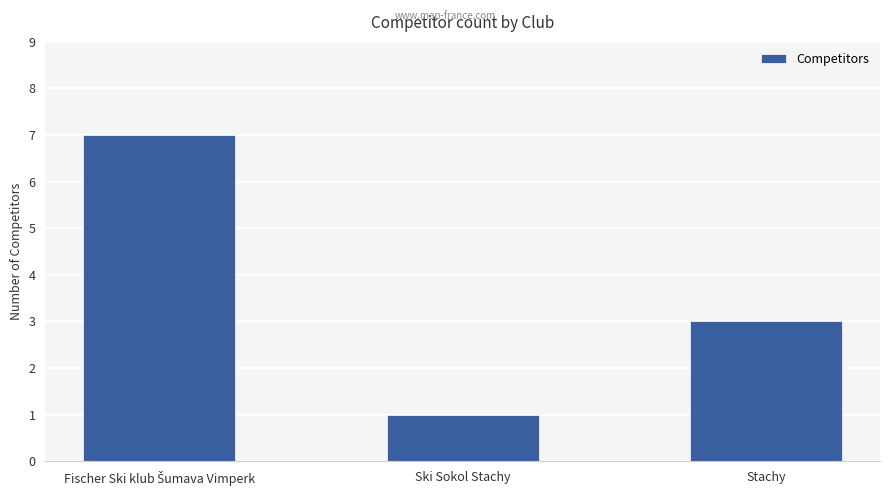

Are the bars grouped side by side (vs. stacked)?

No